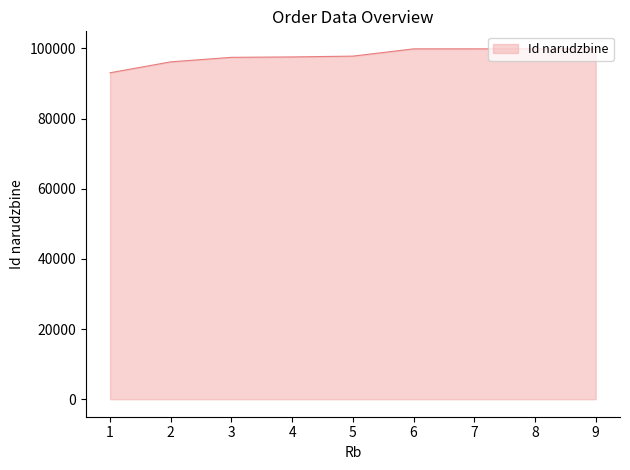

What is the difference between the maximum and minimum values?

6817